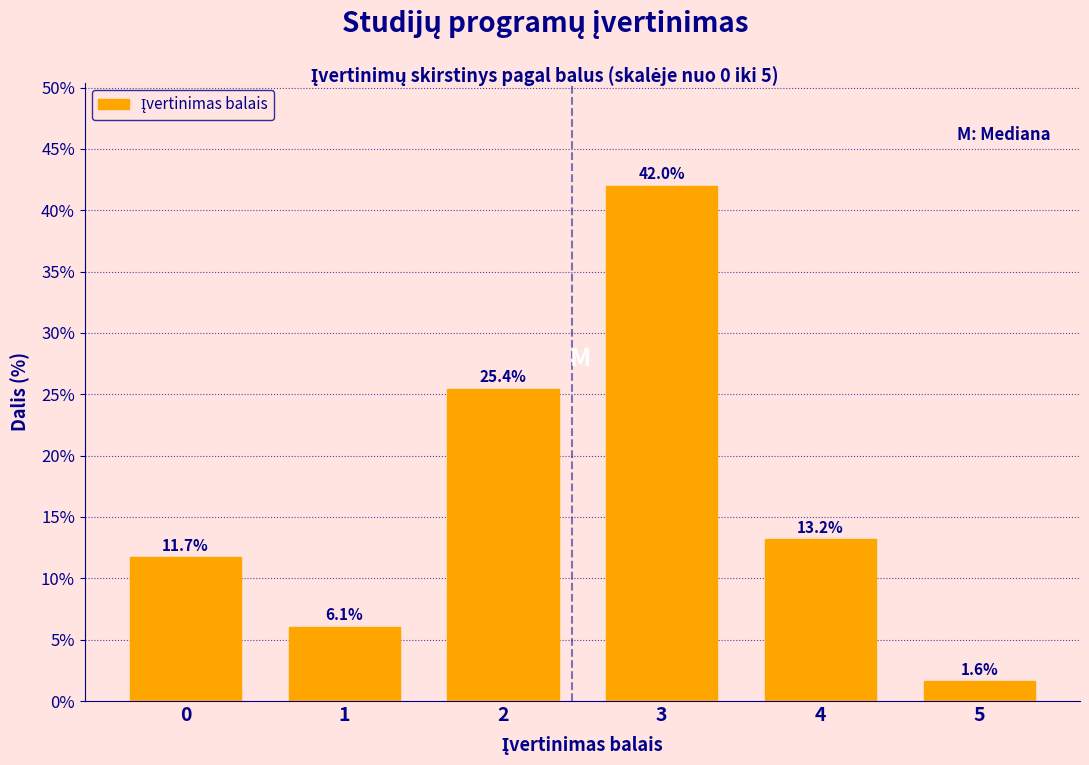

Reading left to right, list all the values displayed in this chart.

0=11.7	1=6.1	2=25.4	3=42.0	4=13.2	5=1.6